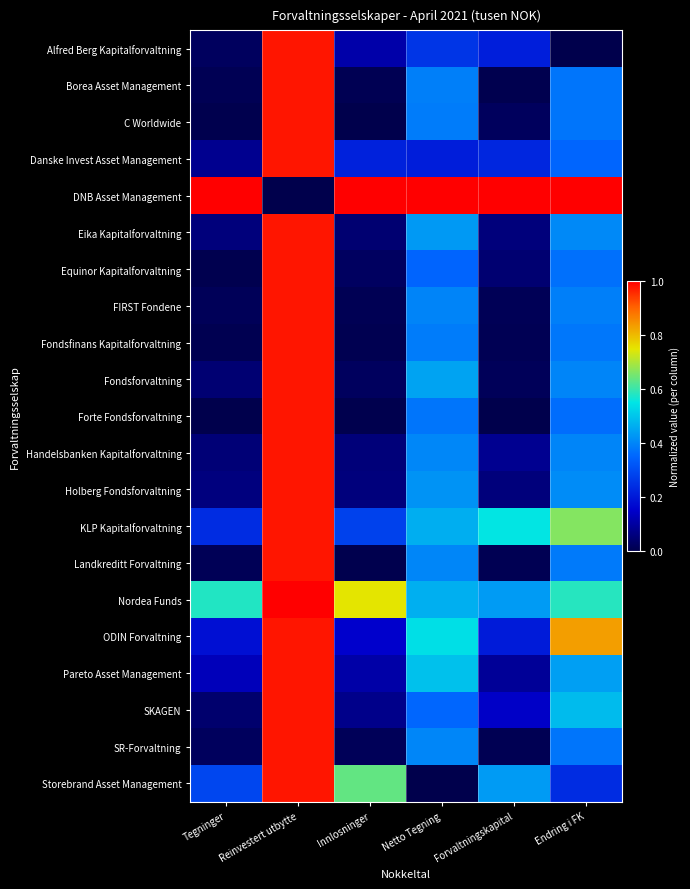

How many distinct data groups are displayed?

21